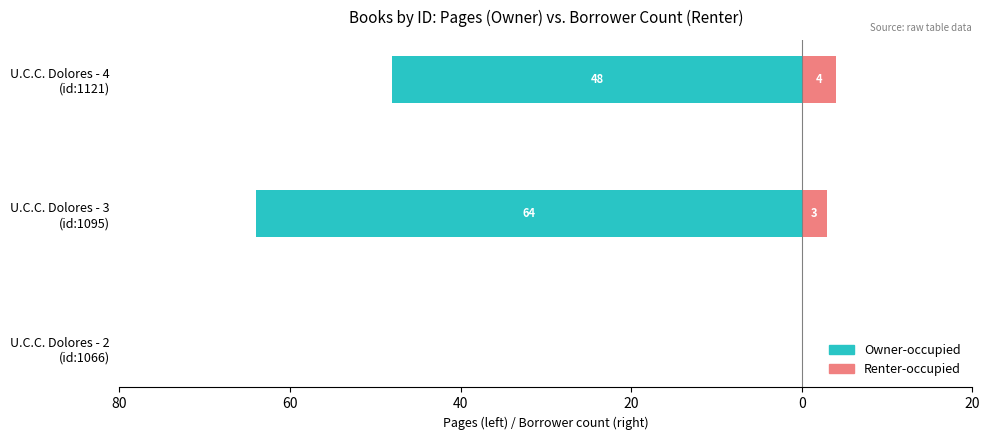

What is the difference between the maximum and second lowest values in the Renter-occupied series?

1